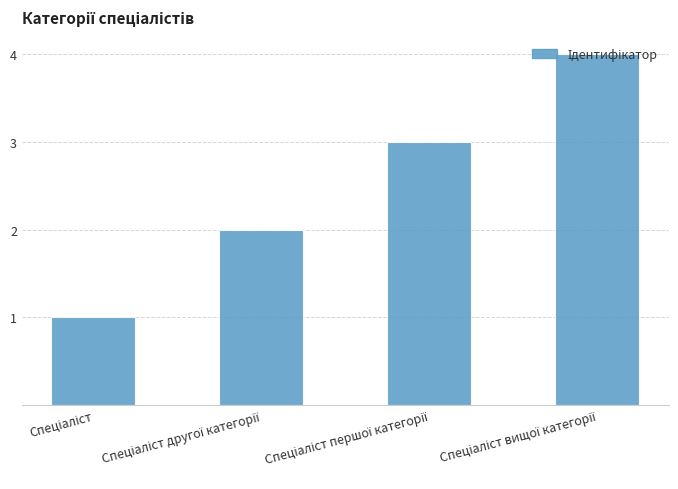

What is the sum of all values?

10